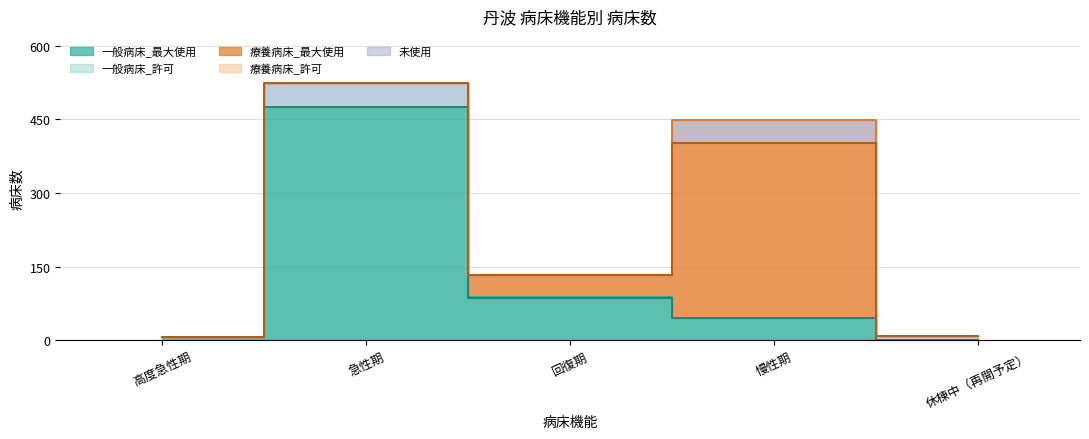

What position from the left is 高度急性期?

1